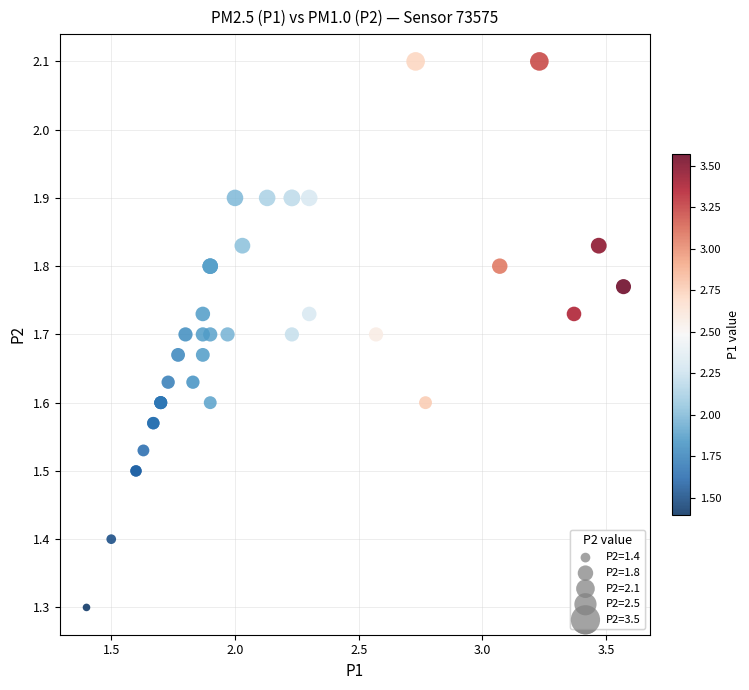

What Y value in the scatter plot is closest to 1?

1.3